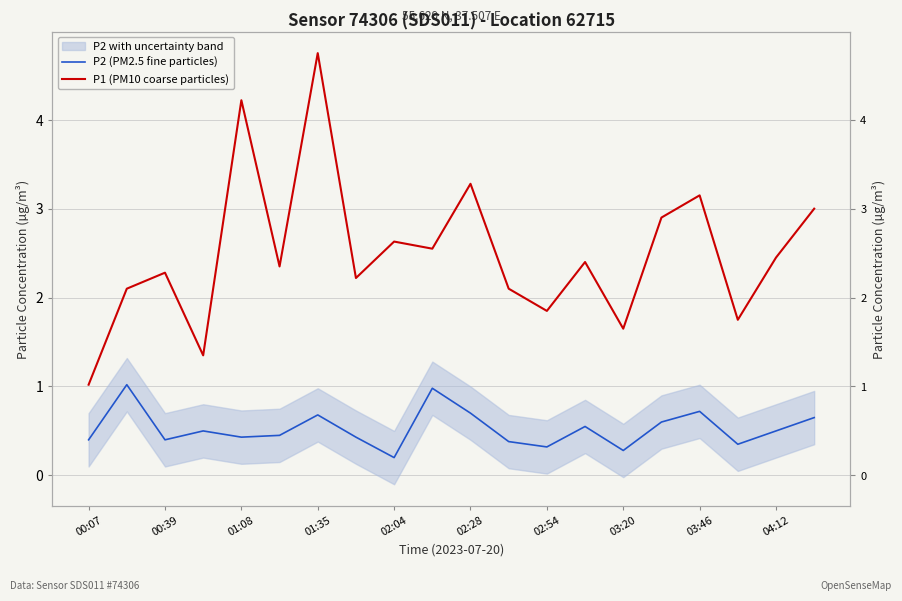

True or false: P2 (PM2.5 fine particles) and P1 (PM10 coarse particles) intersect in this chart.

False